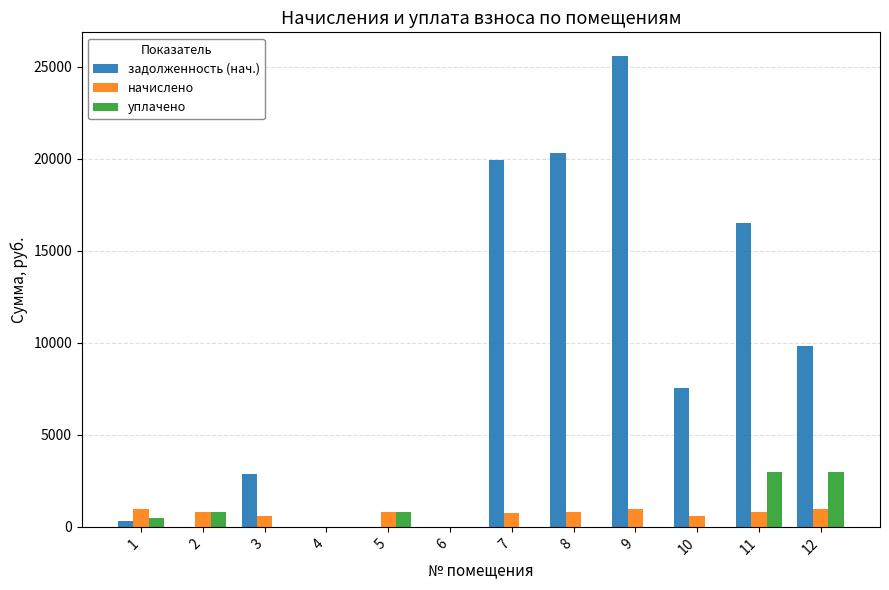

How many categories are shown in the chart?

12